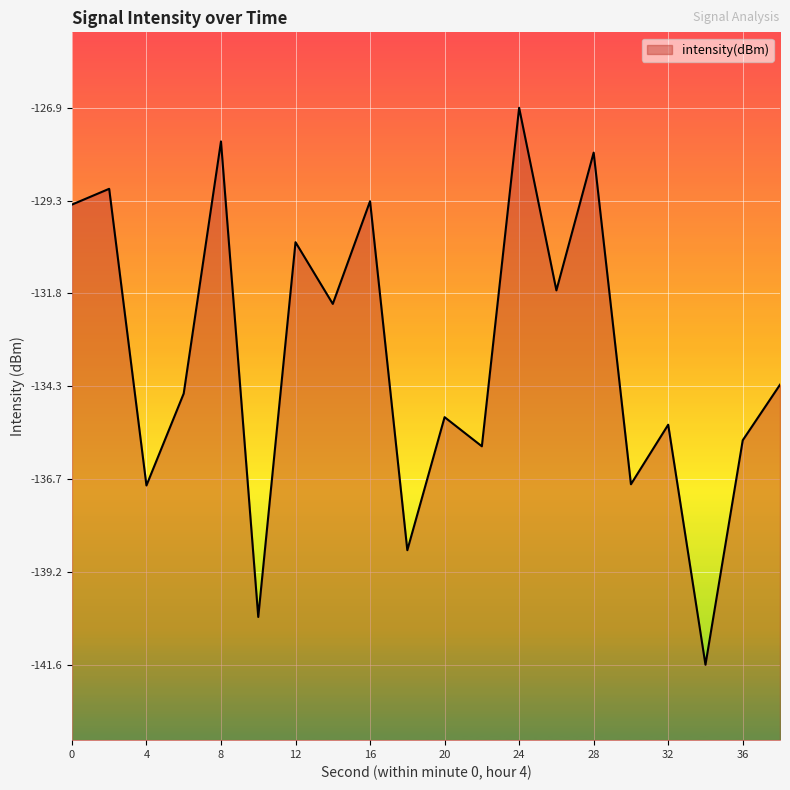

Which label corresponds to the largest value in the chart?

24